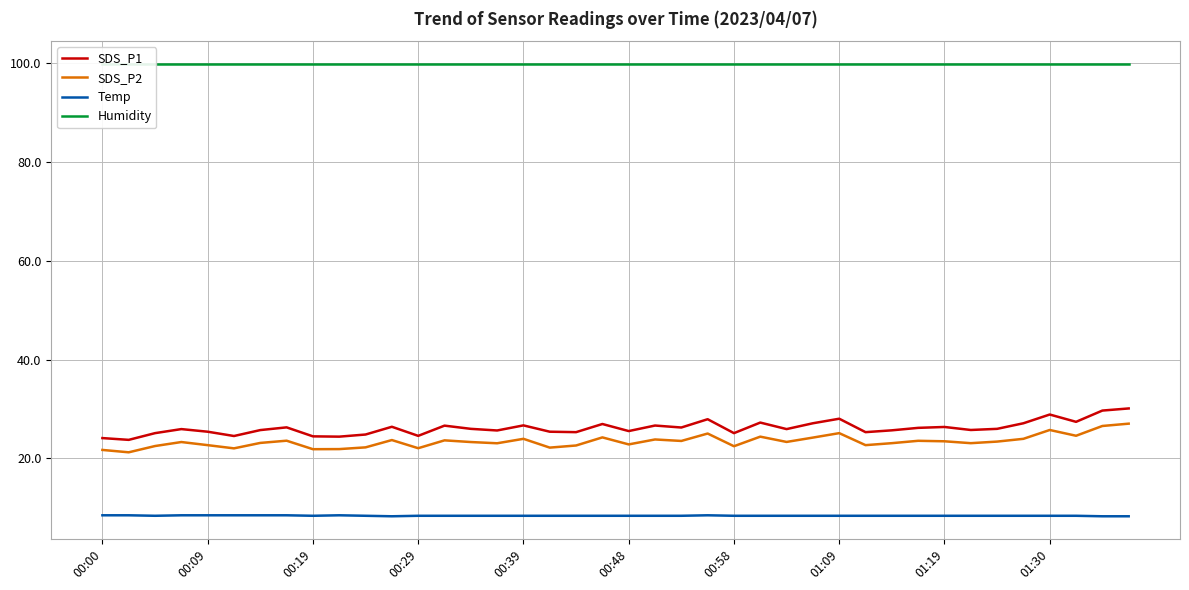

Read the SDS_P2 value at 38.

26.6